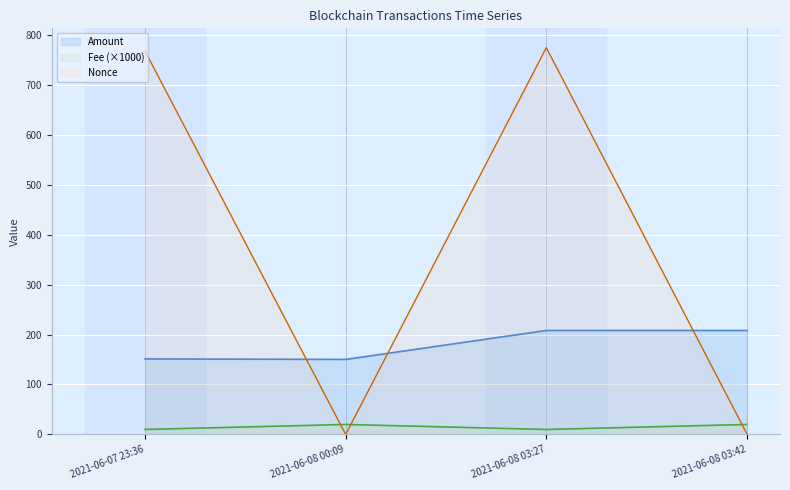

How many times do Nonce and Amount cross each other?

3